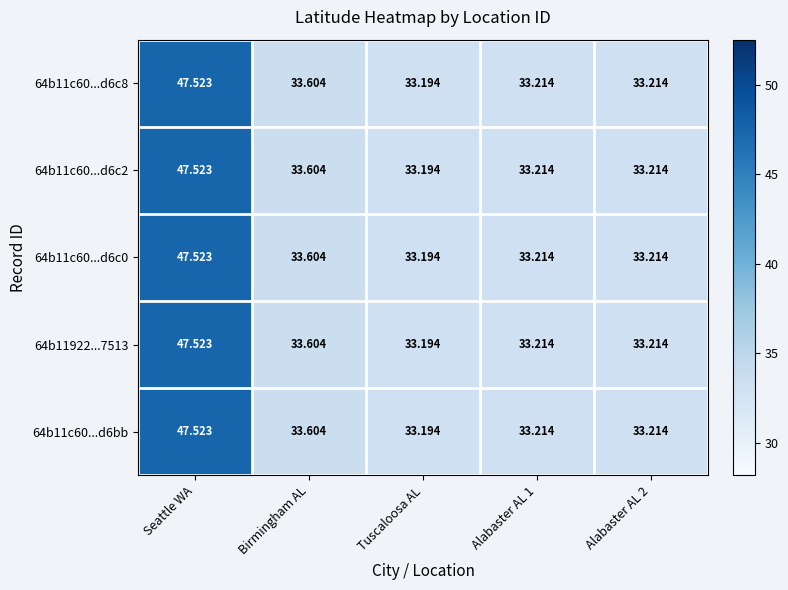

At which category does the chart reach its minimum across all series?

Tuscaloosa AL